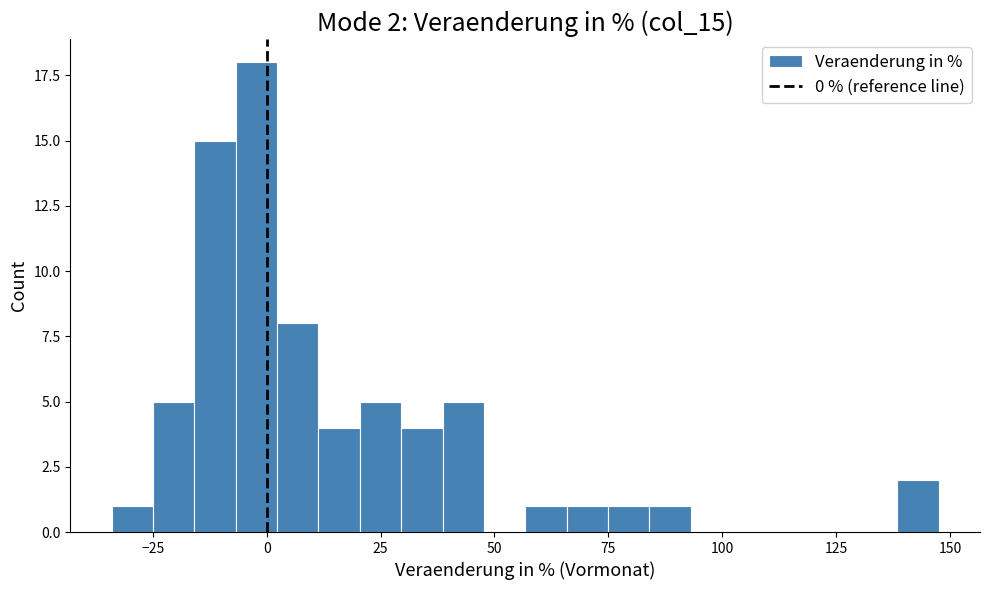

Around what value on the x-axis is the tallest bar? Give the approximate position of its centre, as read against the axis.

0